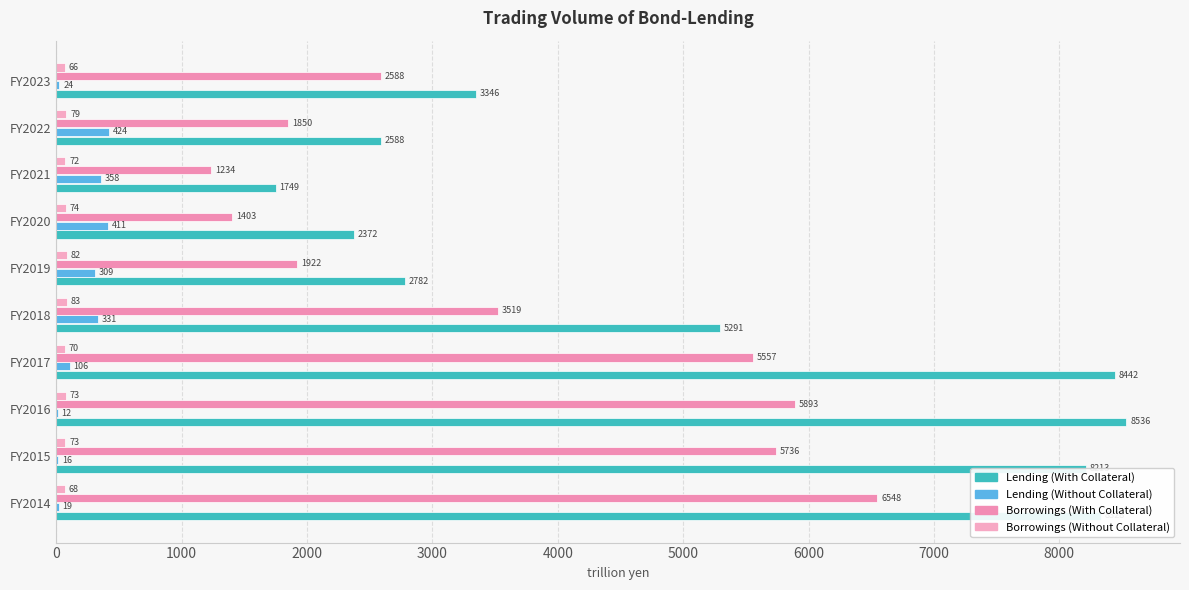

How many values in the Lending (Without Collateral) series exceed 308?

5